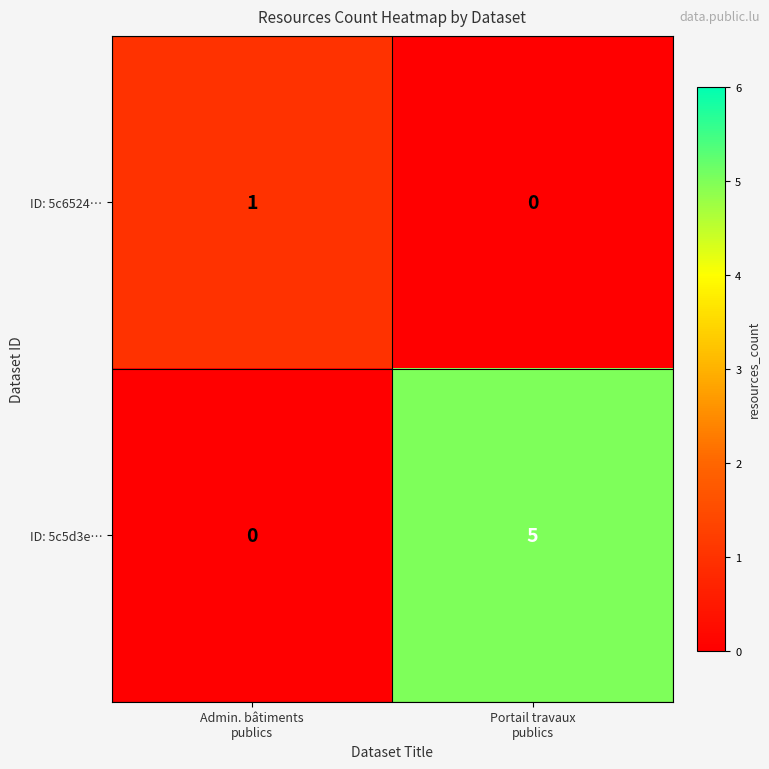

What is the difference between the highest and lowest values at Admin. bâtiments
publics?

1